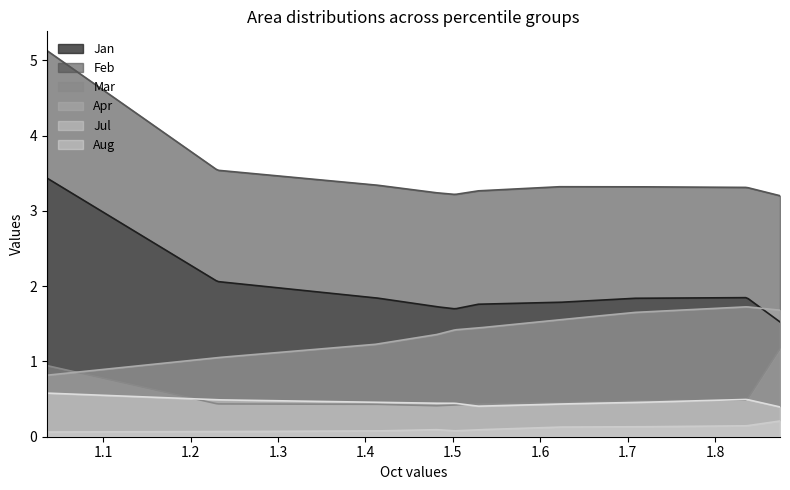

True or false: Mar and Jan intersect in this chart.

False